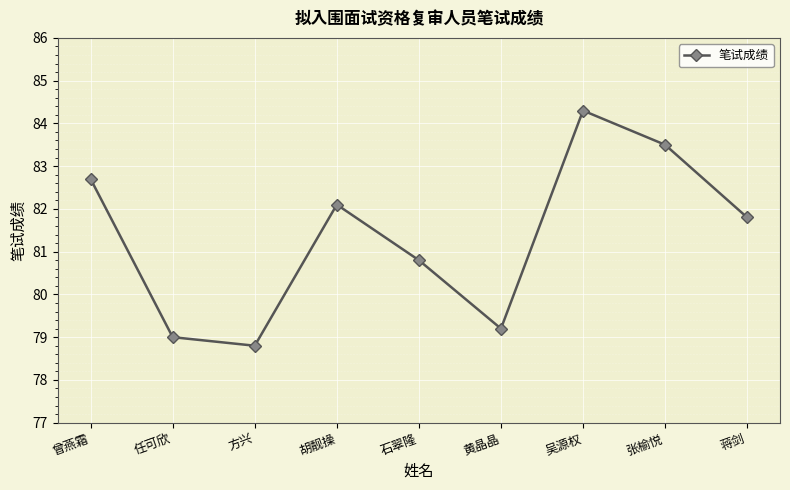

Reading left to right, extract all data points from this chart.

82.7	79.0	78.8	82.1	80.8	79.2	84.3	83.5	81.8